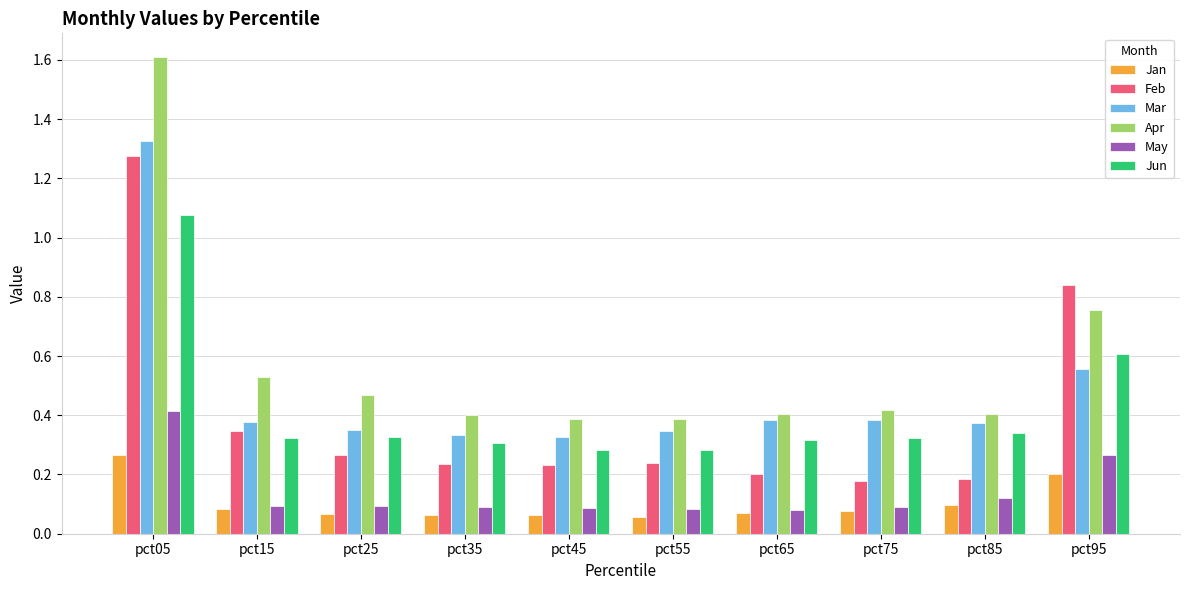

Which series has the widest spread of values?

Apr